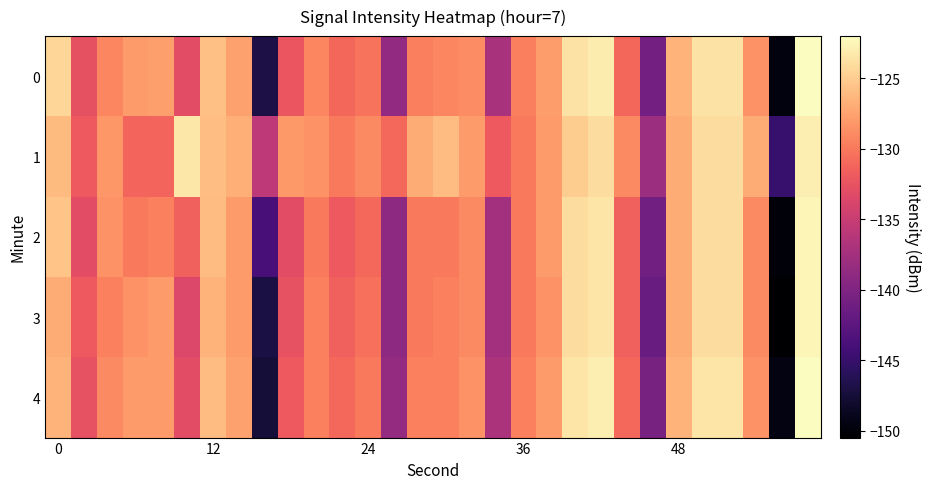

Reading left to right, extract all data points from this chart.

0: -124.4	-132.7	-129.1	-127.9	-127.7	-132.9	-125.7	-127.5	-146.9	-132.3	-129.2	-131.1	-130.3	-138.8	-129.6	-129.2	-128.8	-137.1	-129.6	-127.9	-123.6	-123.0	-131.1	-140.9	-126.5	-123.6	-123.7	-128.5	-149.6	-122.1
1: -126.0	-131.9	-128.1	-131.1	-131.1	-123.4	-125.8	-126.7	-135.7	-128.0	-128.5	-130.0	-129.0	-131.0	-127.0	-126.0	-128.0	-132.0	-130.0	-128.0	-125.0	-124.0	-129.0	-138.0	-127.0	-124.0	-124.0	-127.0	-145.0	-123.0
2: -125.5	-133.0	-128.5	-130.0	-129.5	-131.5	-126.0	-128.0	-144.0	-133.0	-130.0	-132.0	-131.0	-139.0	-130.0	-130.0	-129.0	-137.5	-130.0	-128.0	-124.0	-123.5	-131.5	-141.0	-127.0	-124.0	-124.0	-129.0	-150.0	-122.5
3: -127.0	-132.0	-129.5	-128.5	-128.0	-133.5	-126.5	-128.0	-147.0	-132.5	-129.5	-131.5	-130.5	-139.0	-130.0	-129.5	-129.0	-137.5	-130.0	-128.5	-124.0	-123.5	-131.5	-141.5	-127.0	-124.0	-124.0	-129.0	-150.5	-122.5
4: -126.5	-132.5	-129.0	-128.0	-128.0	-133.0	-126.0	-127.5	-147.5	-132.0	-129.5	-131.0	-130.0	-138.5	-129.5	-129.5	-128.5	-137.0	-129.5	-128.0	-123.5	-123.0	-131.0	-140.5	-126.5	-123.5	-123.5	-128.5	-149.5	-122.0